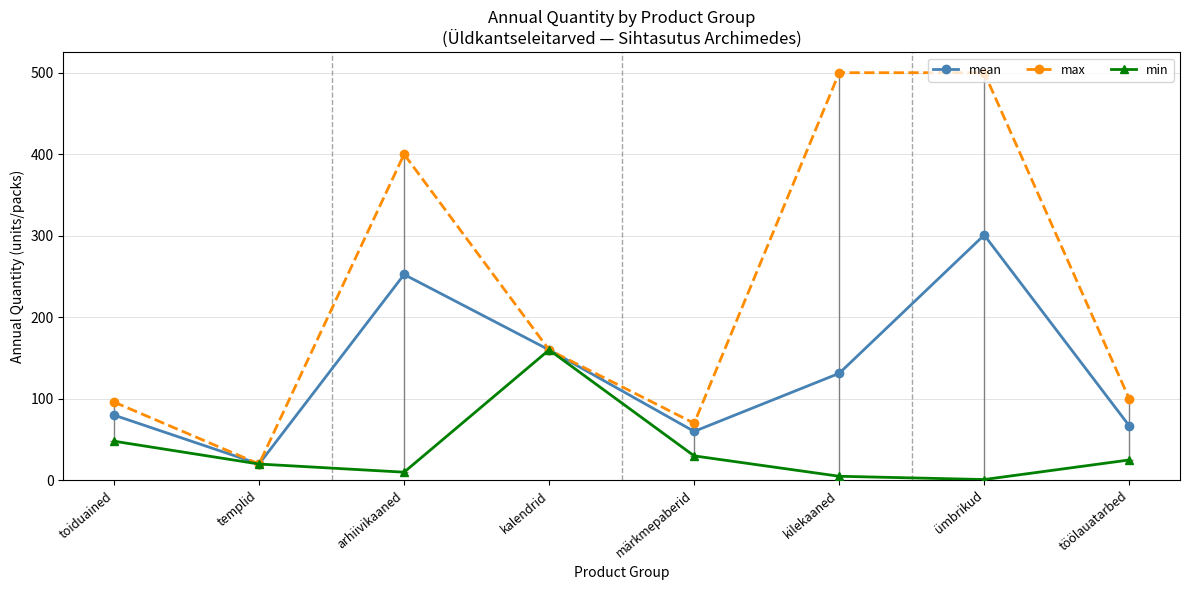

How many values in the max series are below 160?

4